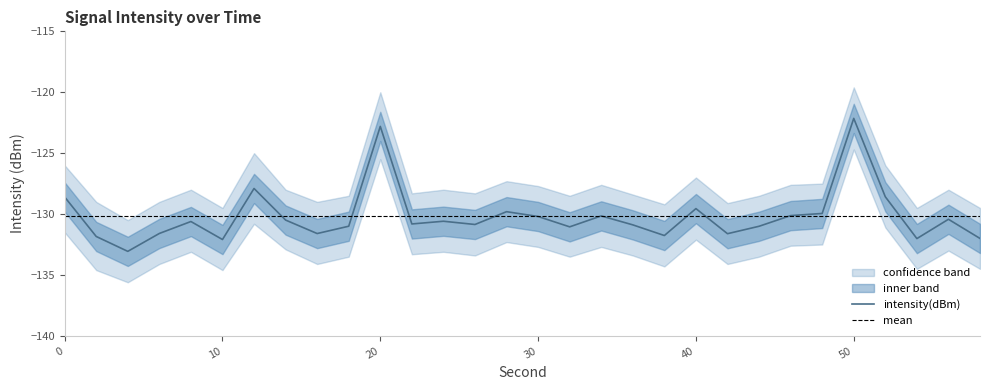

Does the chart have visible grid lines?

No